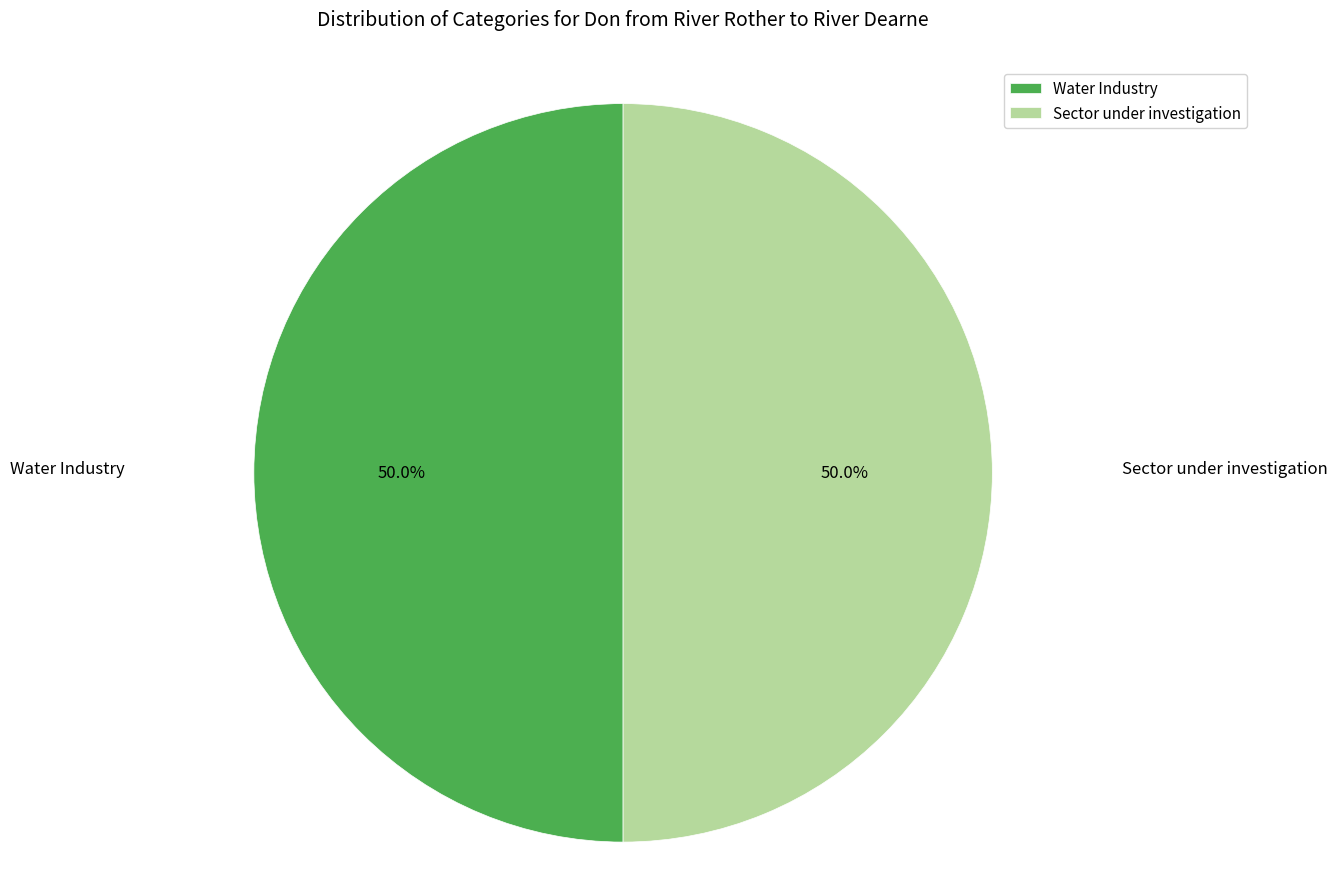

What is the ratio of the value at Water Industry to the value at Sector under investigation?

1.0